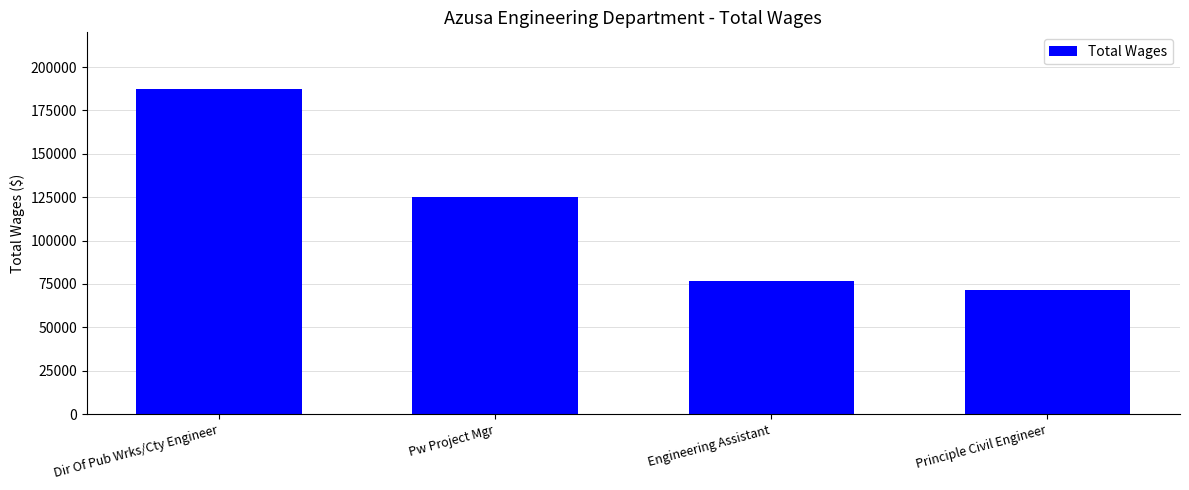

What is the smallest value displayed?

71225